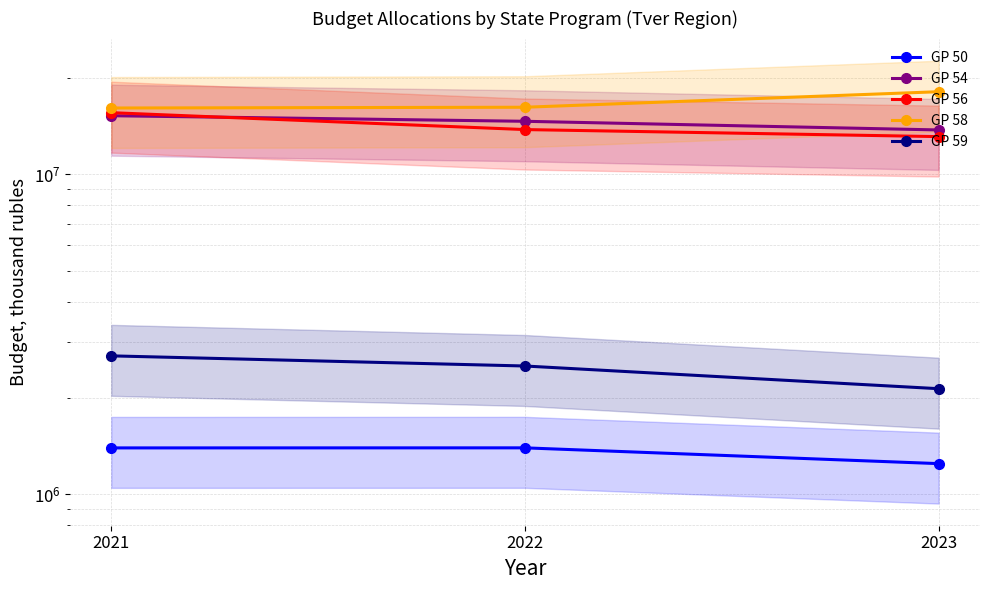

Is it true that GP 54 equals 15264860.9 at 2021?

True